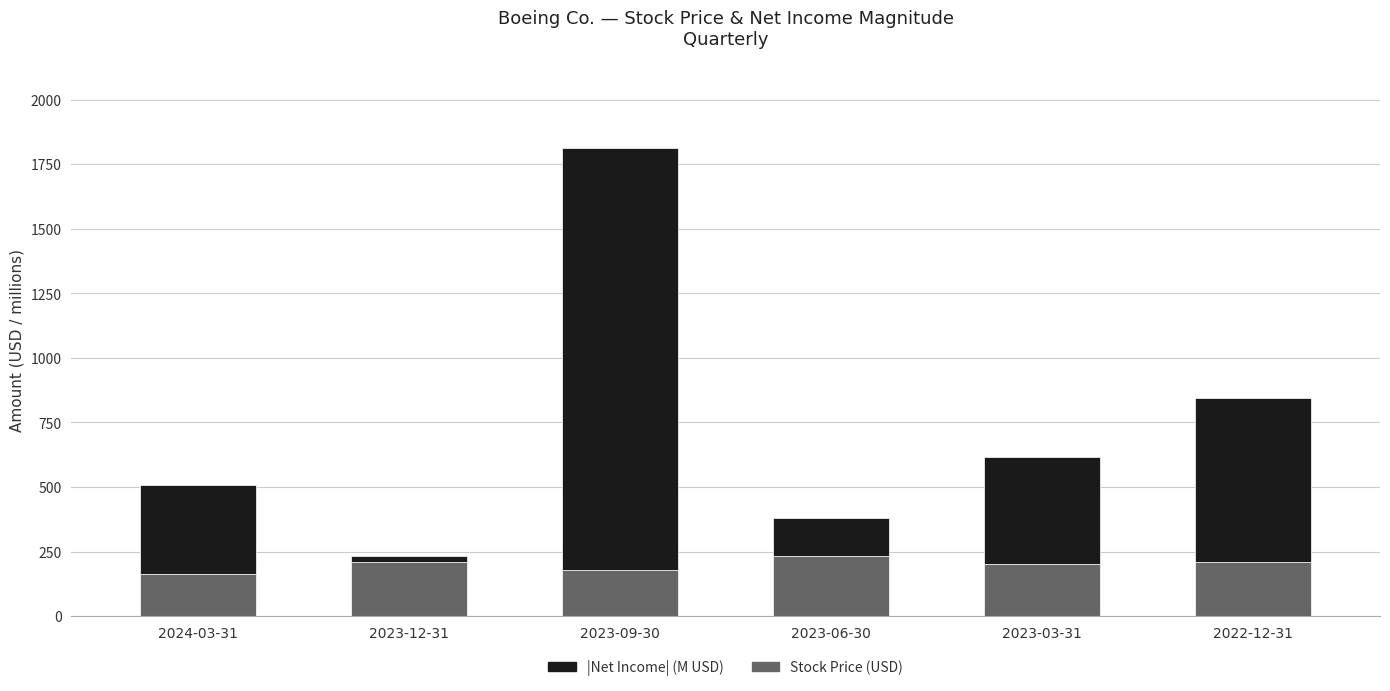

What is the average value of the Stock Price (USD) series?

200.0